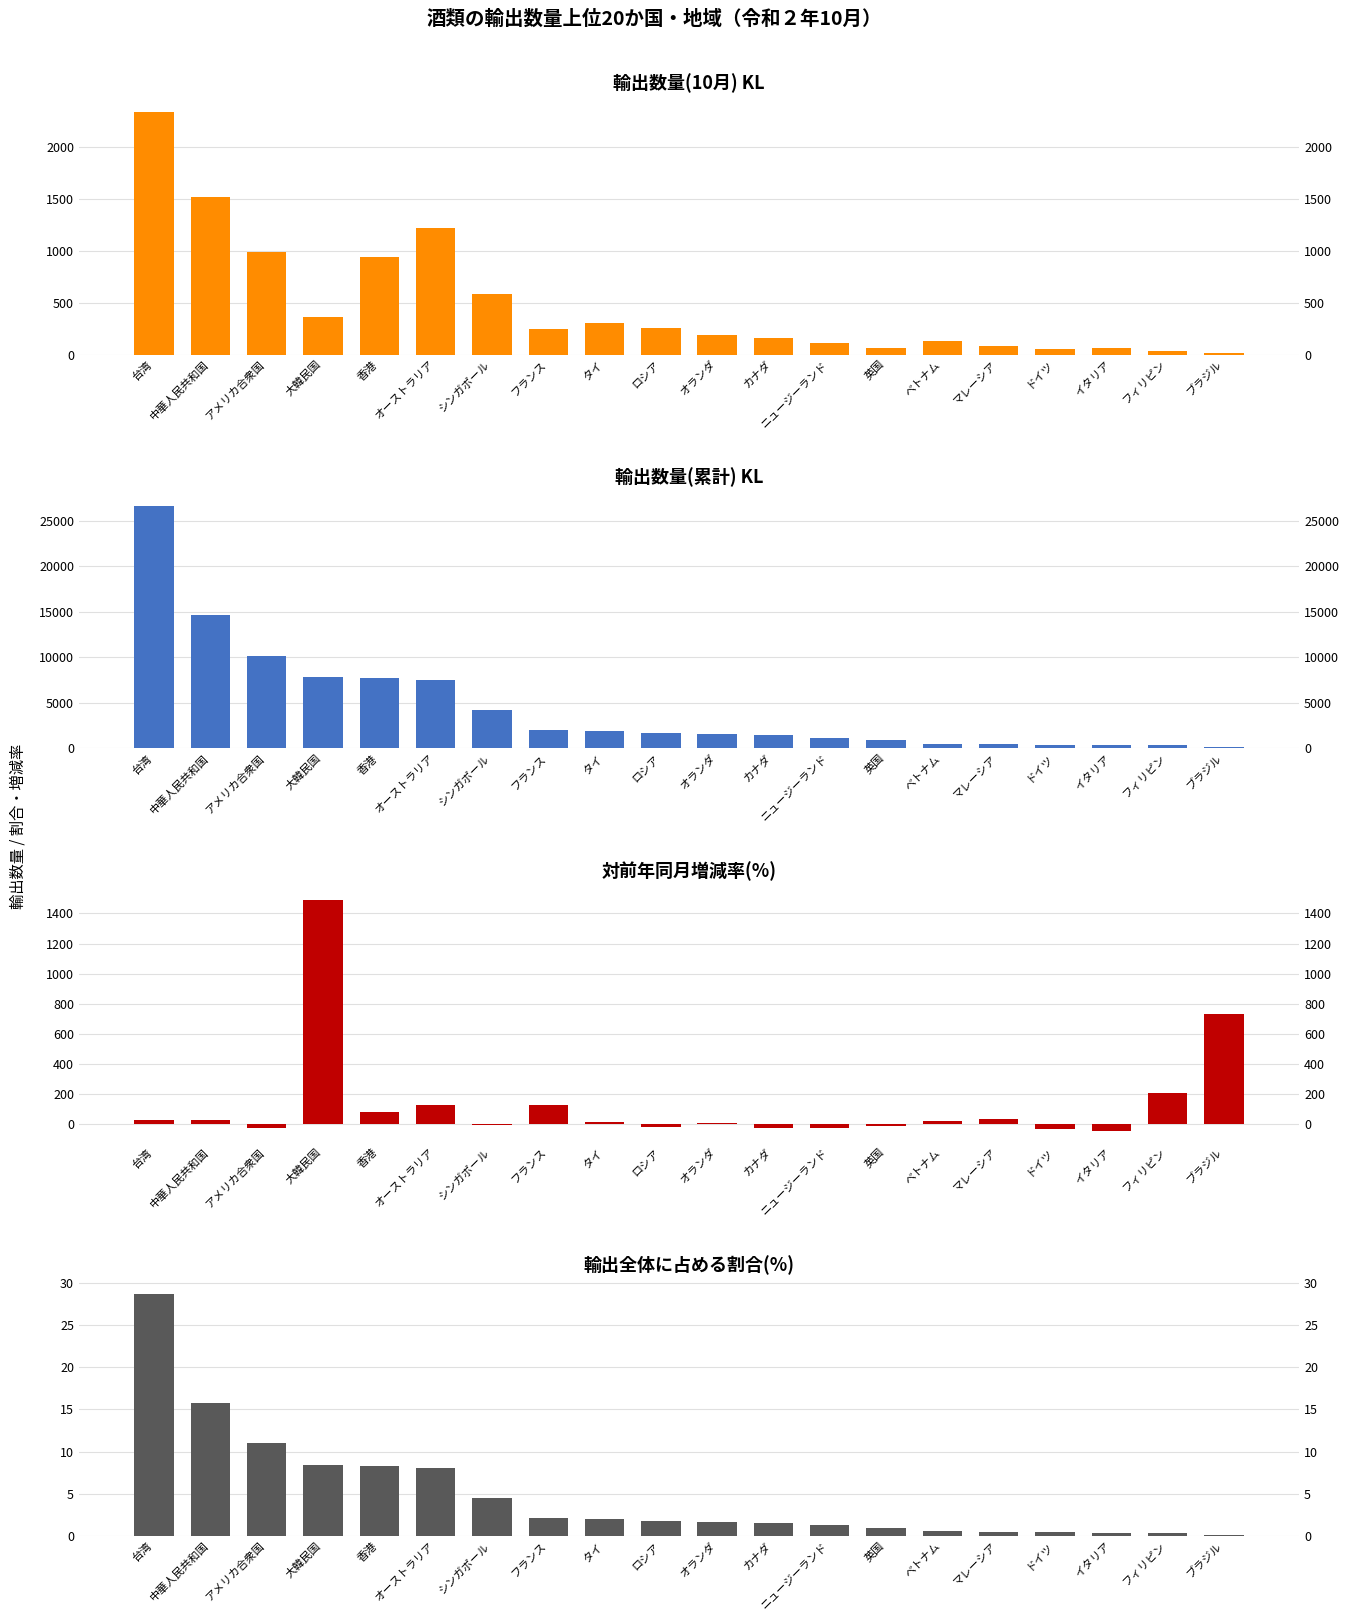

What position from the right is 台湾?

20